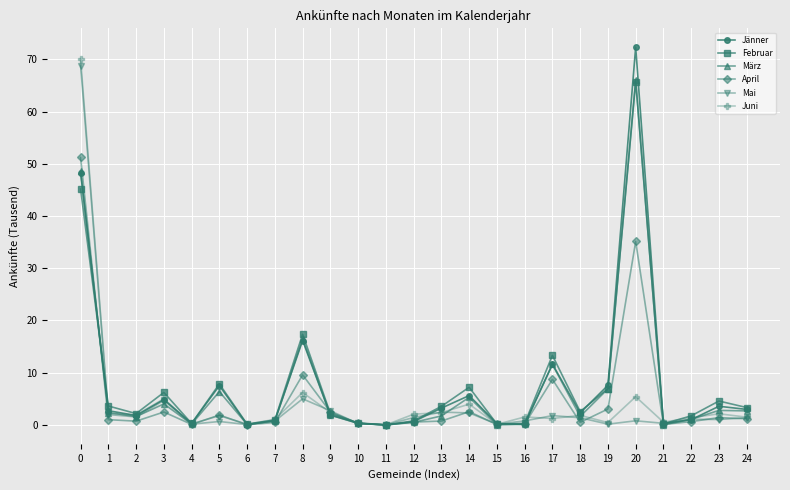

At how many categories does at least one series exceed 34?

2